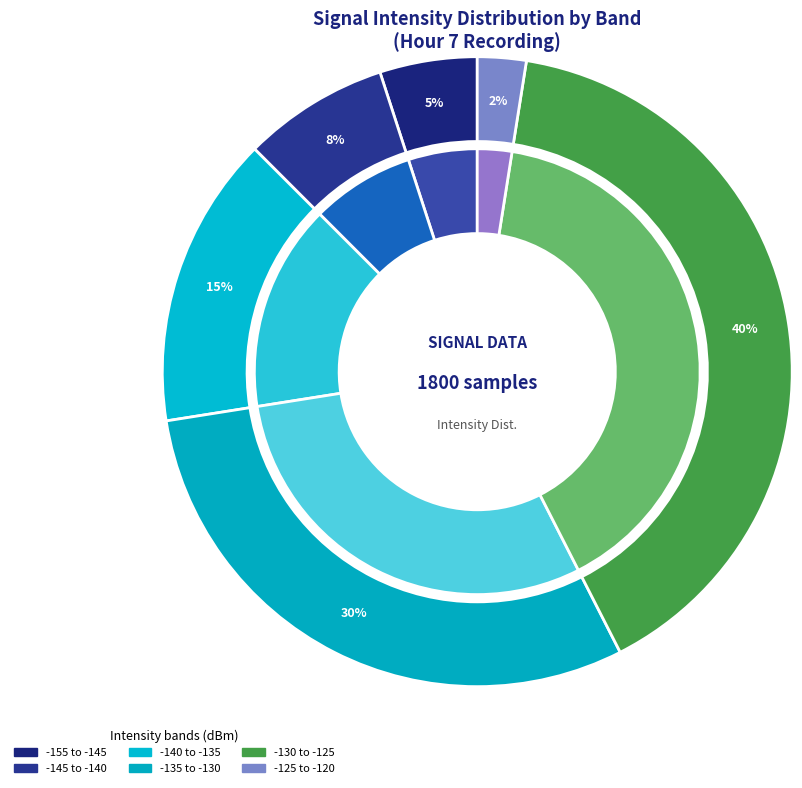

Count the number of slices in the pie.

8